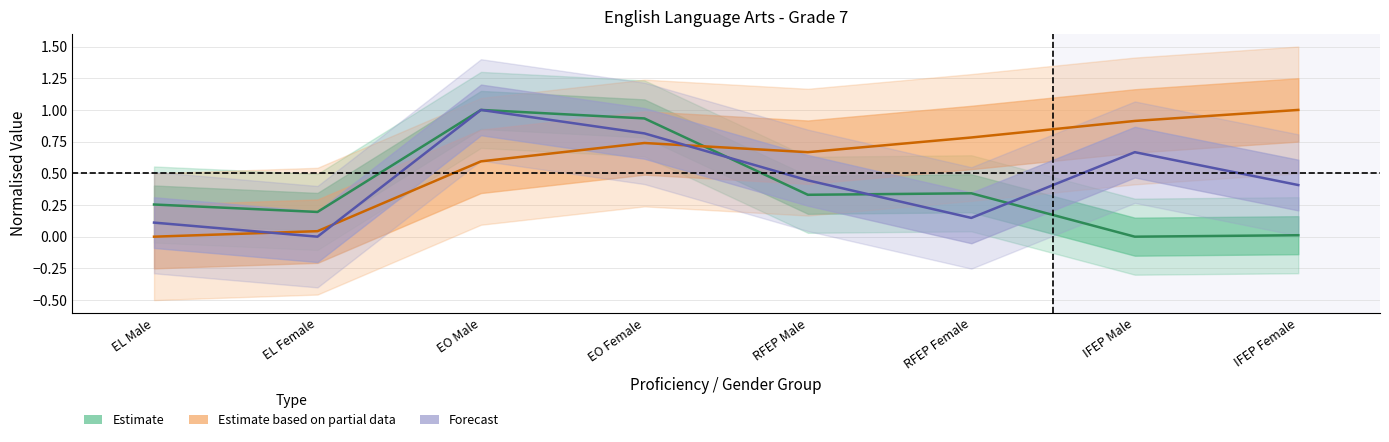

What position from the right is RFEP Male?

4